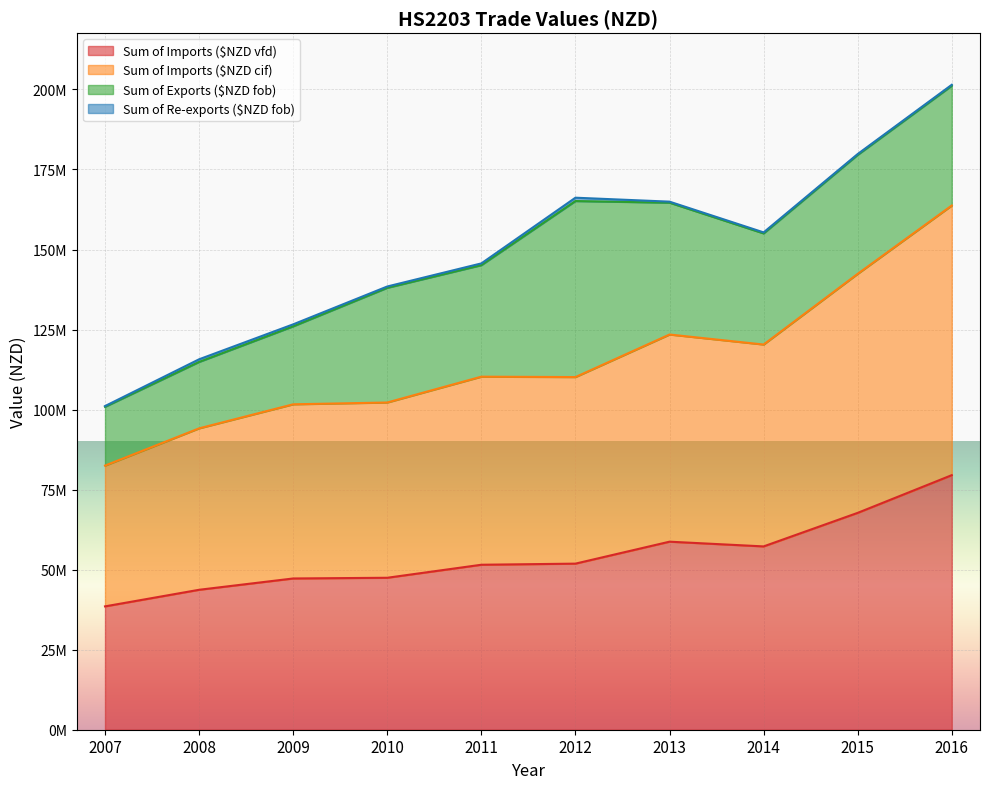

What is the difference between the highest and lowest values at 2014?

63059579